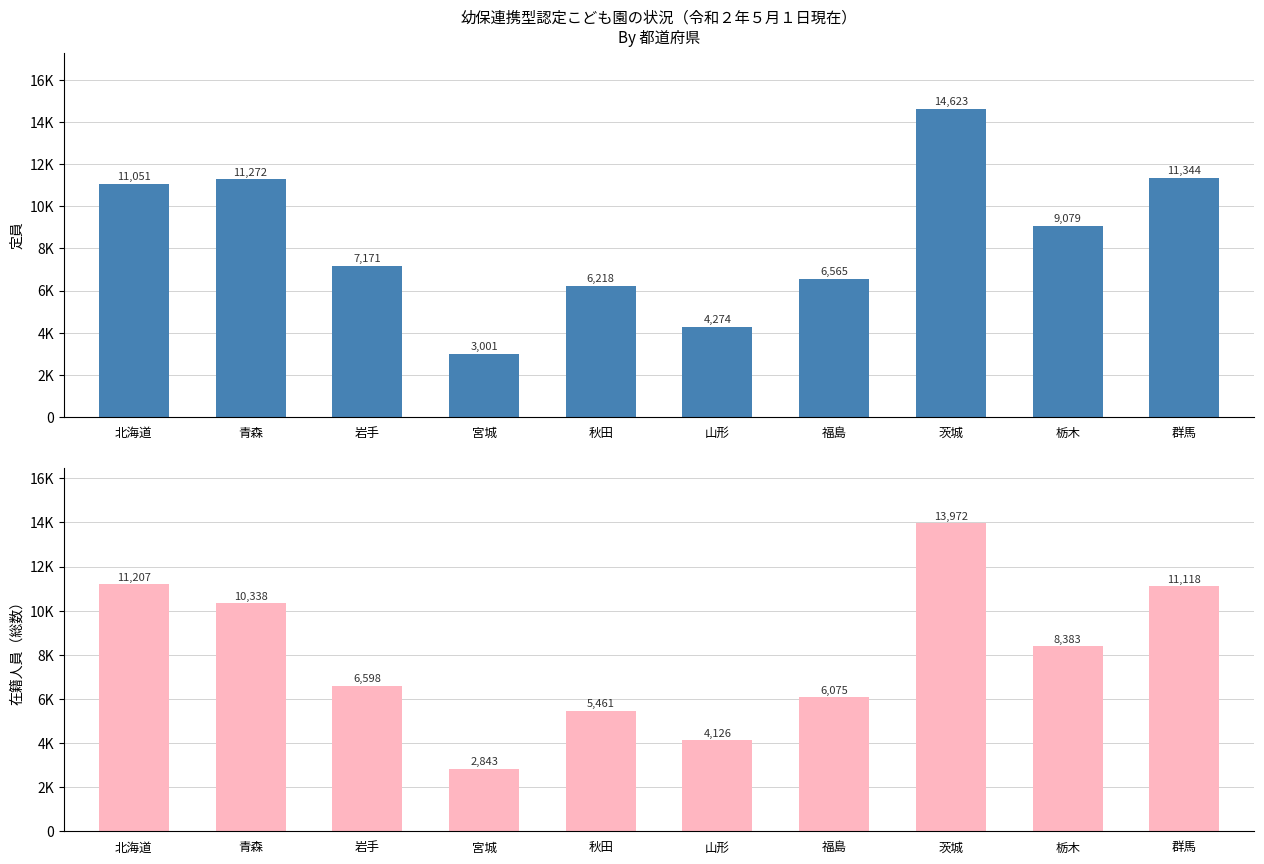

What is the total value across all series at 北海道?

22258